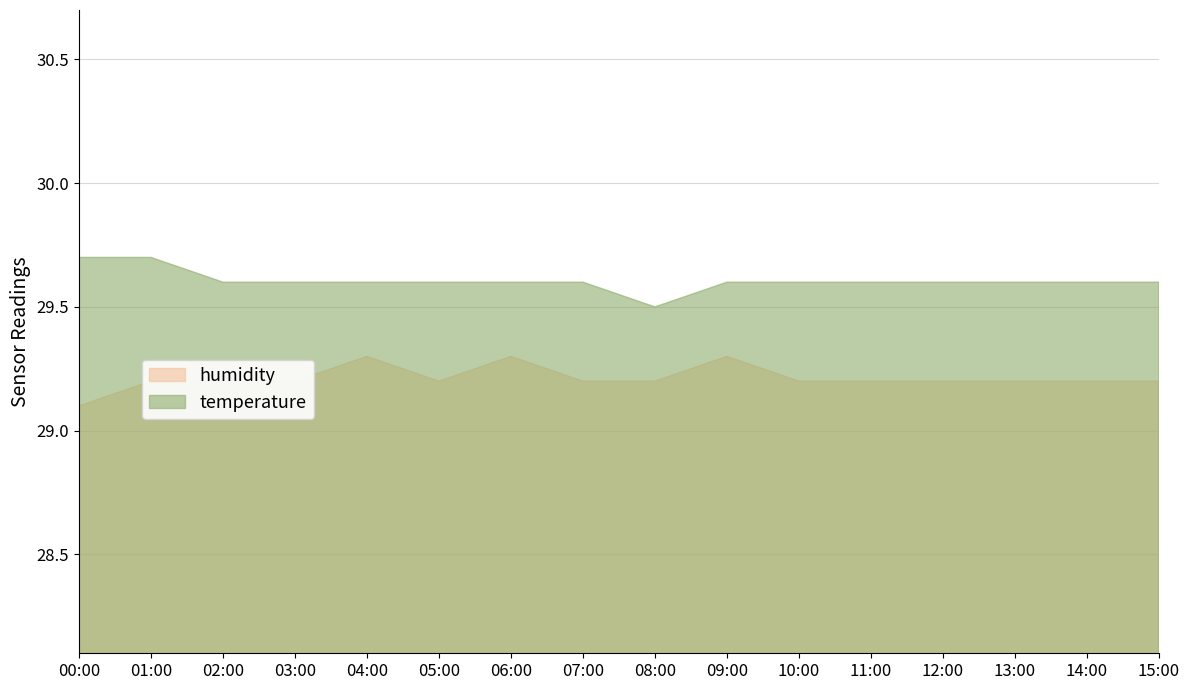

Is it true that temperature equals 52.3 at 04:00?

False